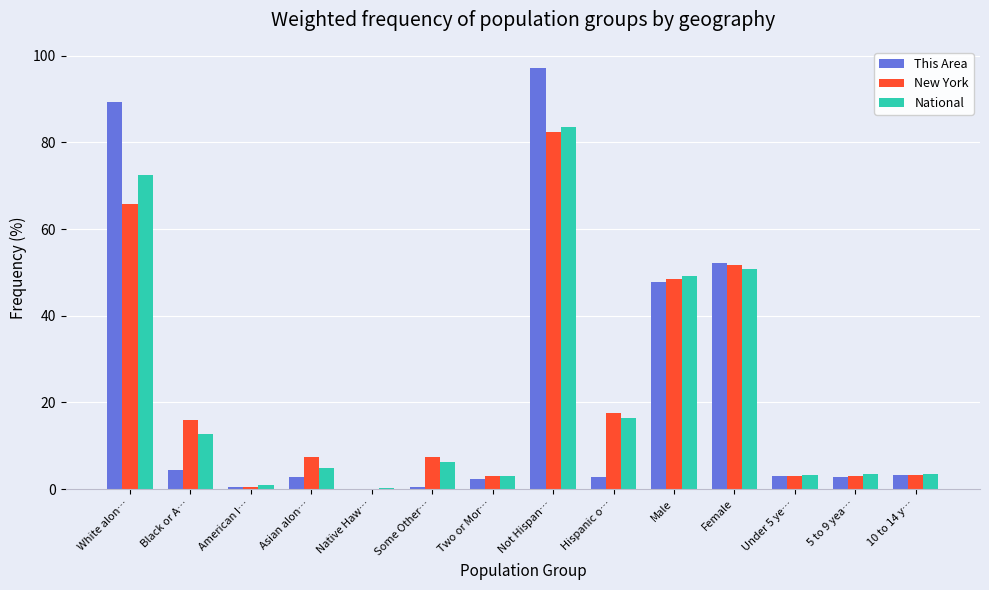

True or false: This Area has a value of 2.4 at Two or Mor….

True